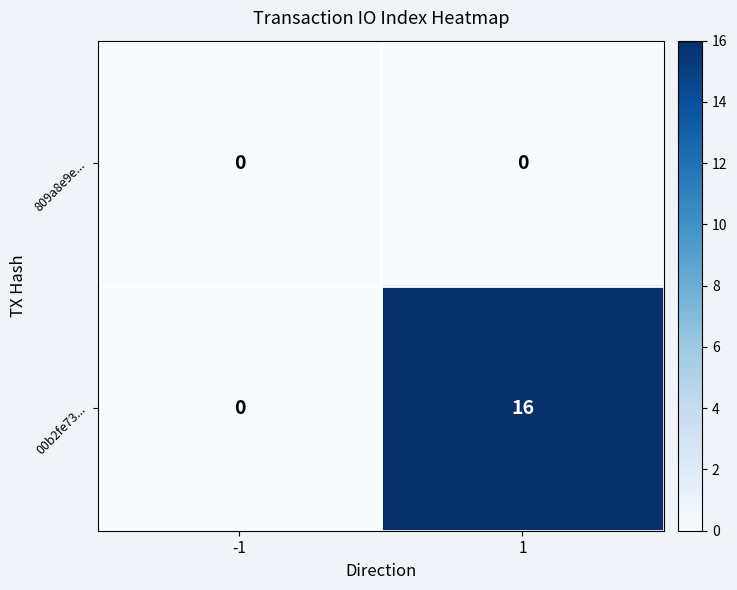

What is the maximum value shown in the chart?

16